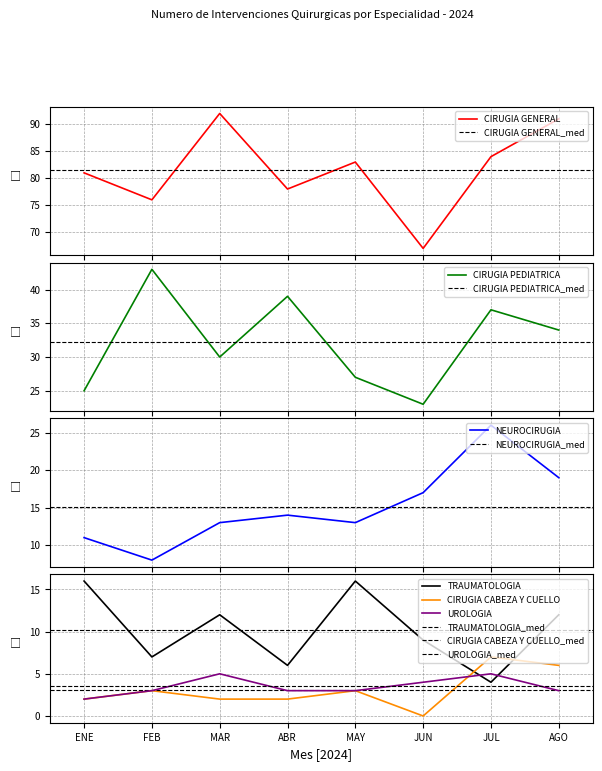

The value of CIRUGIA PEDIATRICA at JUN is 11. True or false?

False